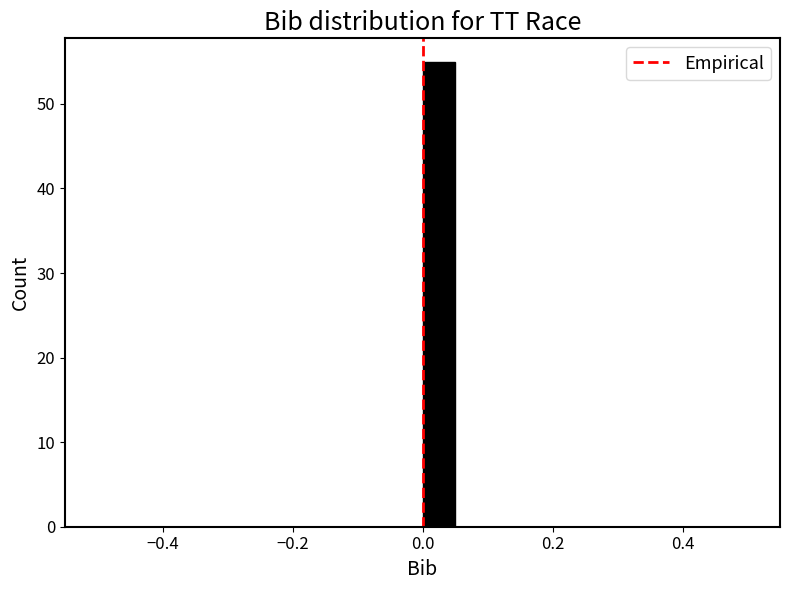

Read against the x-axis, roughly where is the centre of the tallest bar?

0.02